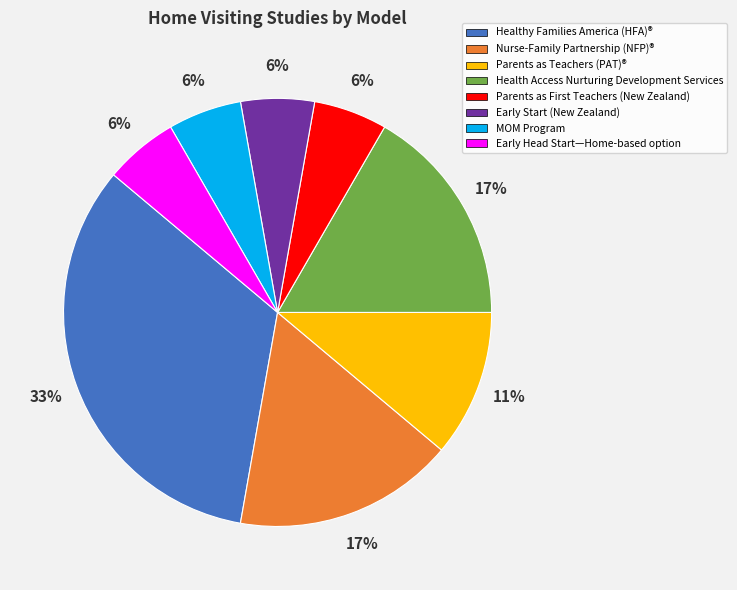

Does Nurse-Family Partnership (NFP)® account for over 50% of the chart?

No